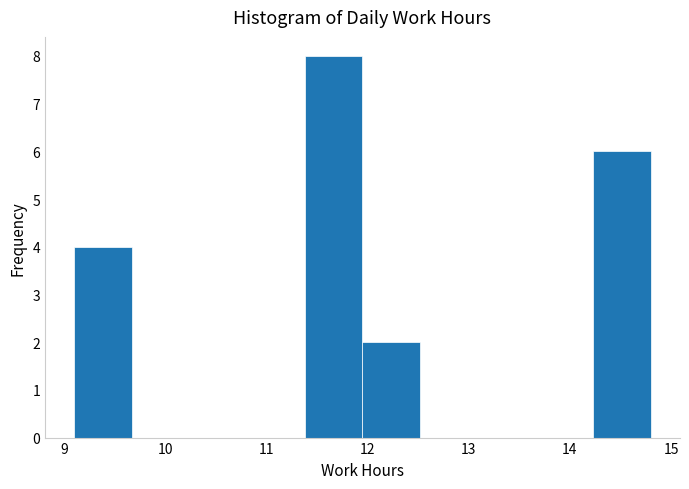

What is the height of the bar covering 9.10 to 9.67 on the x-axis? Neither the bar edges nor the heights are printed on the chart, so give them approximately, as read against the axes.

4